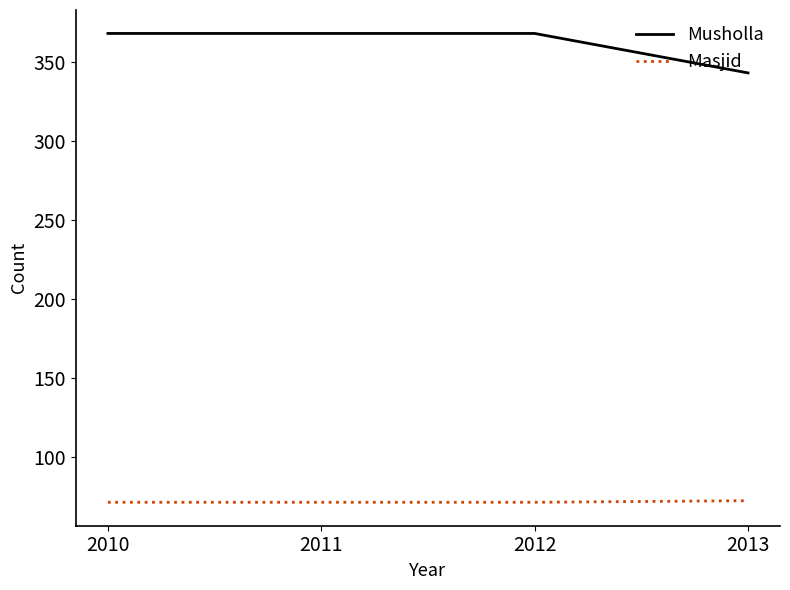

Which series changed the most between 2012 and 2013?

Musholla